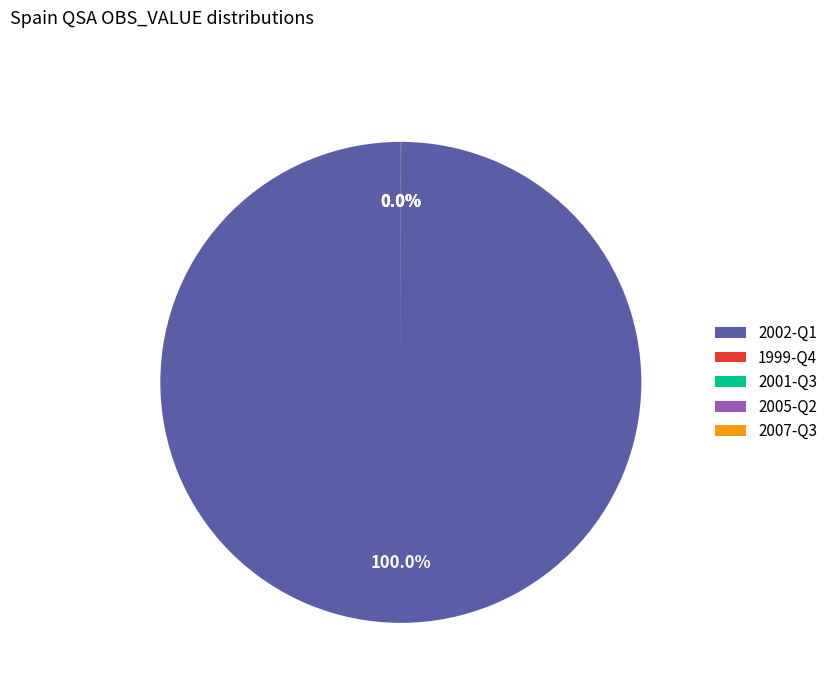

Which category has the biggest portion of the pie?

2002-Q1